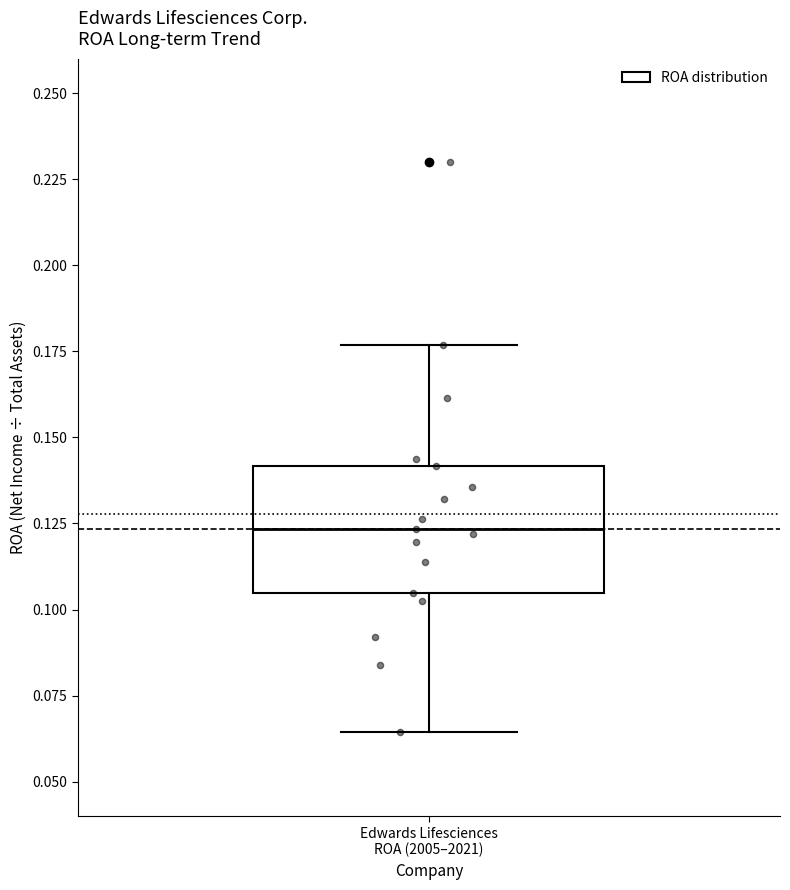

Read this box plot against the y-axis: the position of the median line, the range covered by the box, and the ends of both whiskers. The values are not printed on the chart, so give them approximately, as read against the axis.

median 0.125, box 0.105 to 0.140, whiskers 0.065 to 0.175